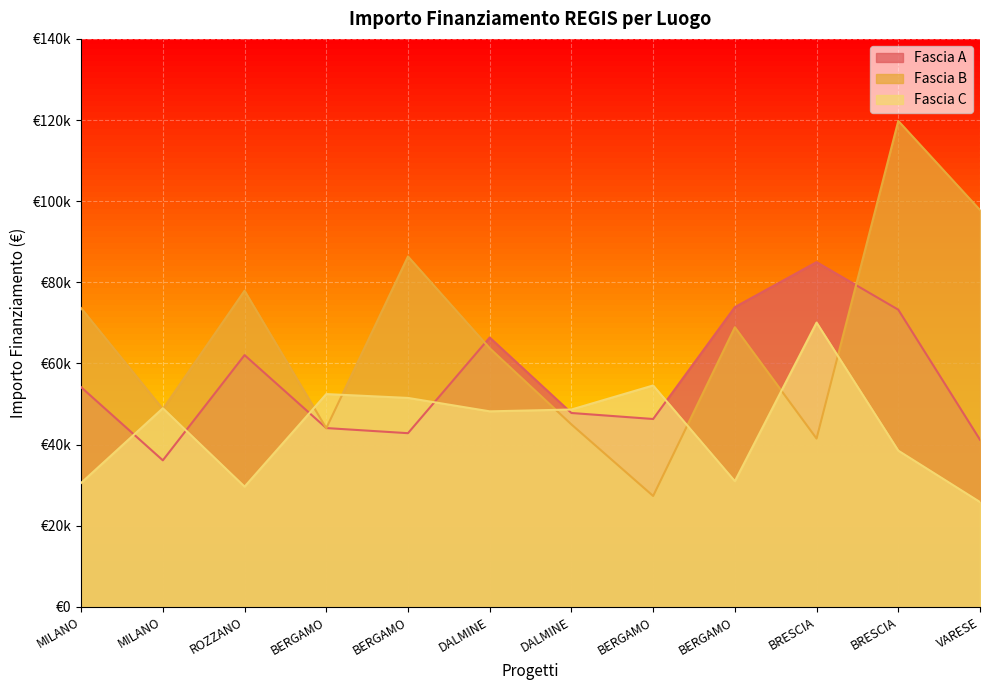

Reading left to right, transcribe all the data shown in this chart.

Fascia A: MILANO=54144.9	MILANO=36123.8	ROZZANO=62062.4	BERGAMO=44080.6	BERGAMO=42816.5	DALMINE=66393.6	DALMINE=47794.5	BERGAMO=46312.5	BERGAMO=73886.6	BRESCIA=84977.9	BRESCIA=73250.1	VARESE=41196.6
Fascia B: MILANO=73636.1	MILANO=48776.3	ROZZANO=77926.5	BERGAMO=44036.1	BERGAMO=86371.0	DALMINE=63747.5	DALMINE=44978.7	BERGAMO=27342.9	BERGAMO=68925.6	BRESCIA=41496.0	BRESCIA=119783.4	VARESE=97812.0
Fascia C: MILANO=30558.8	MILANO=48957.9	ROZZANO=29640.7	BERGAMO=52455.4	BERGAMO=51504.7	DALMINE=48200.6	DALMINE=48646.7	BERGAMO=54577.6	BERGAMO=30978.2	BRESCIA=70077.9	BRESCIA=38513.5	VARESE=25842.4